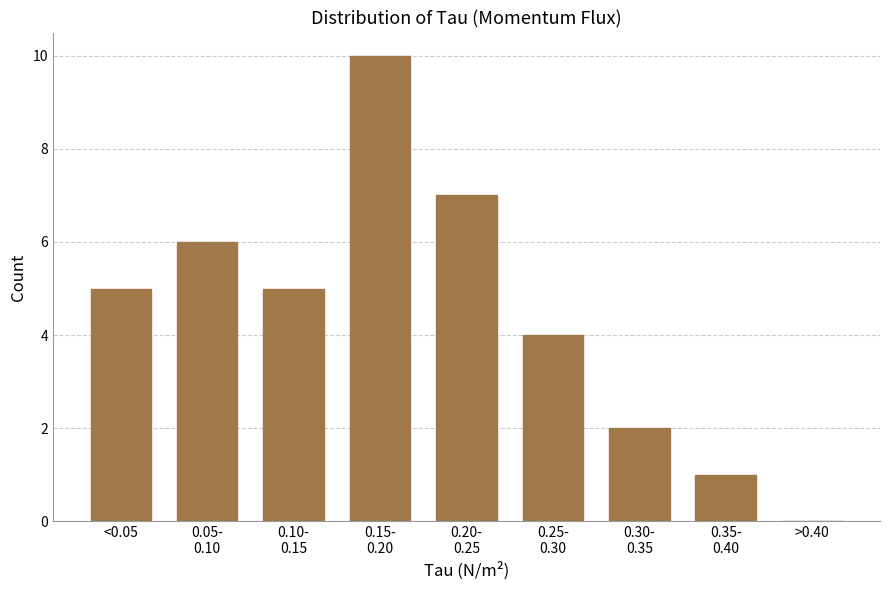

What is the maximum value shown in the chart?

10